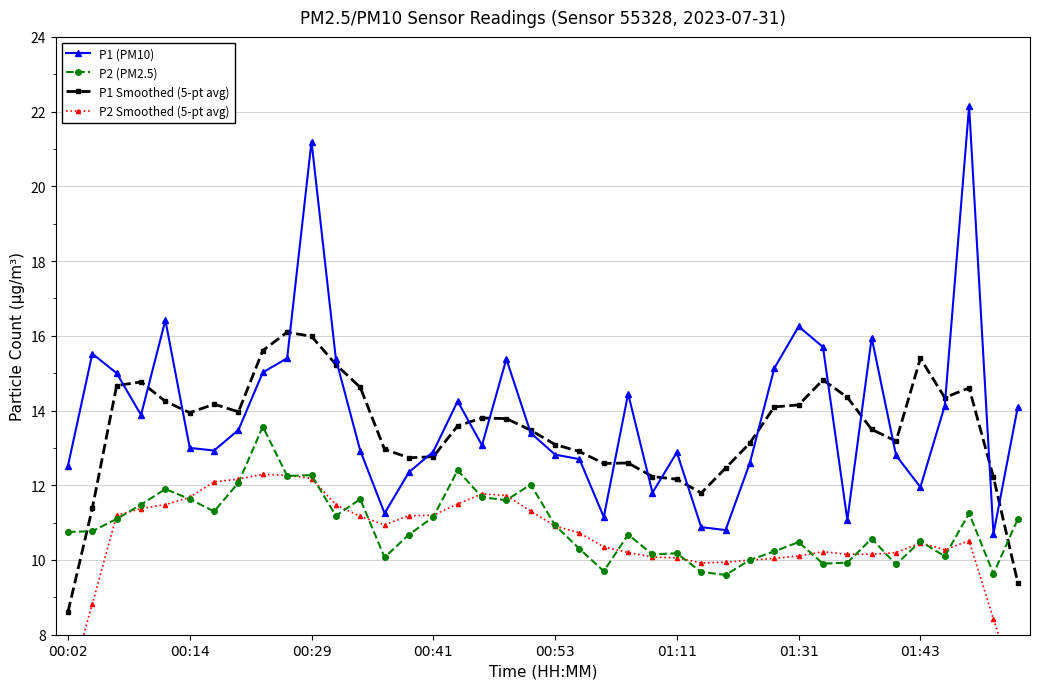

What is the maximum value for P2 (PM2.5)?

13.6